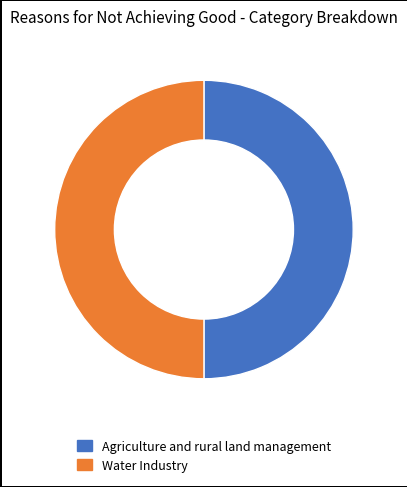

Approximately how many times larger is the value at Agriculture and rural land management compared to Water Industry?

1.0